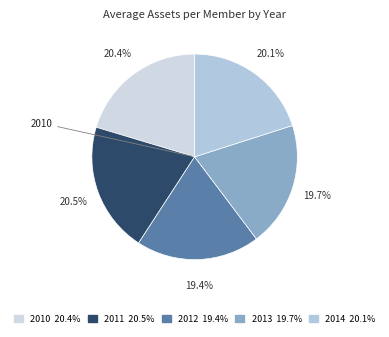

Does any single category account for the majority?

No